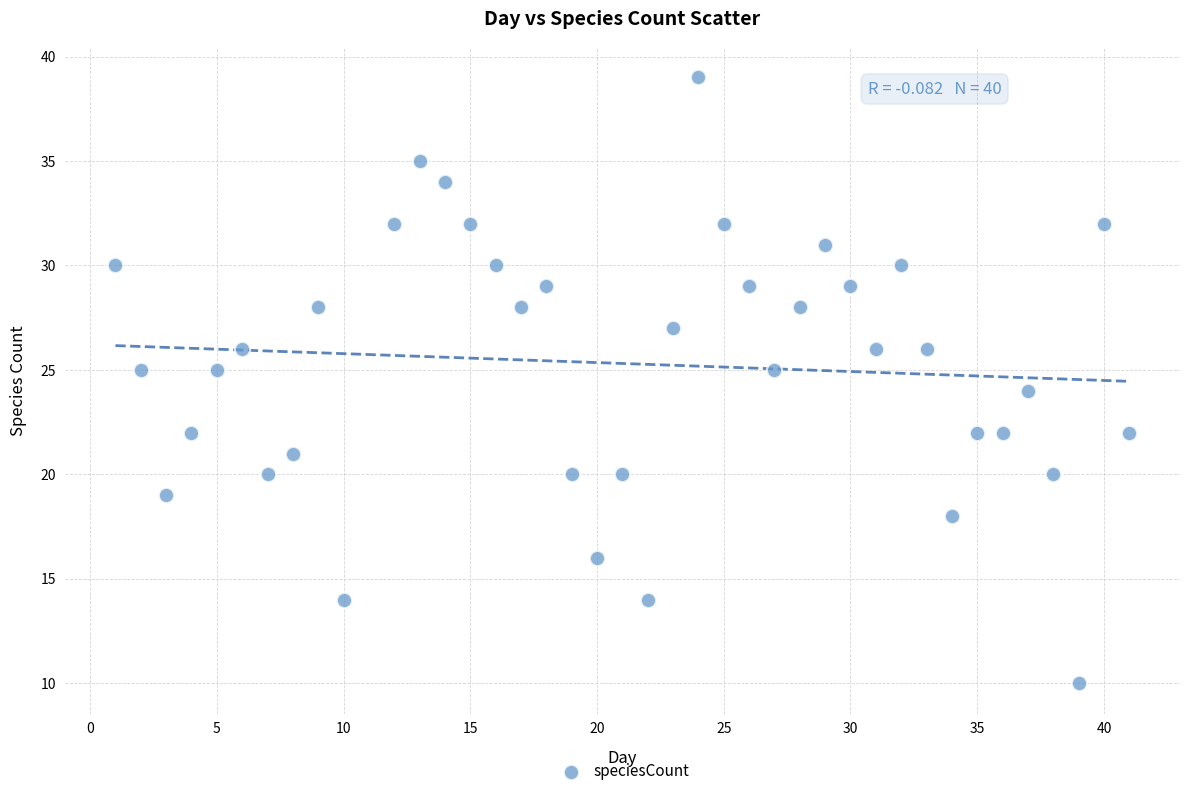

What is the range of Y values (max minus min)?

29